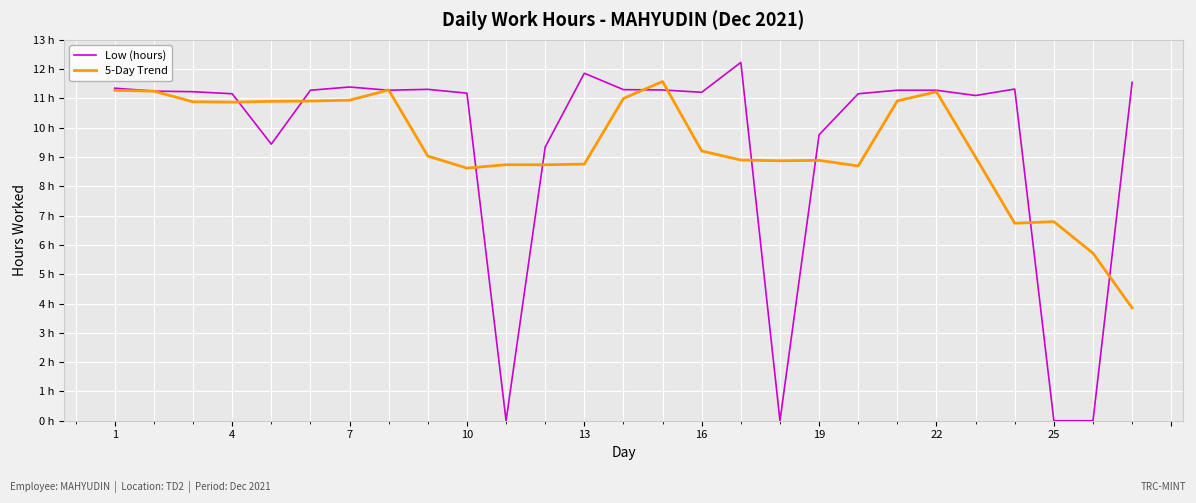

What are all the series names shown in the legend?

Low (hours), 5-Day Trend